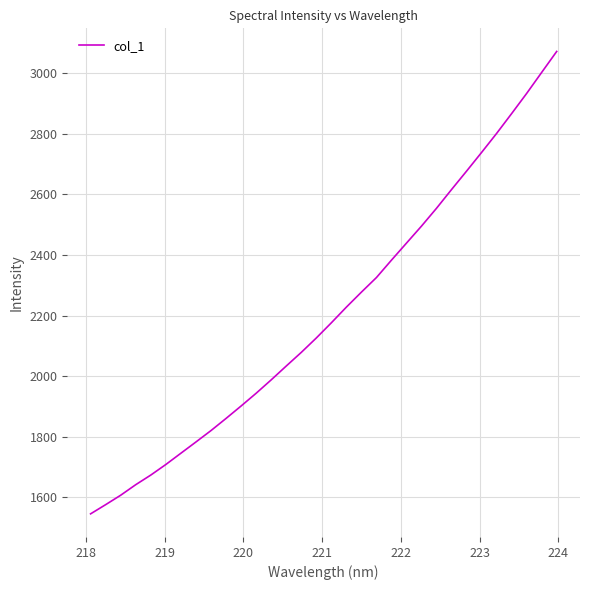

Reading right to left, transcribe all the data shown in this chart.

3072.3	3003.1	2933.7	2867.1	2801.6	2738.9	2677.2	2616.4	2554.5	2495.6	2439.4	2383.1	2325.7	2277.5	2228.0	2176.2	2126.1	2078.5	2033.5	1987.8	1943.6	1901.5	1860.5	1820.5	1782.8	1745.7	1708.5	1673.6	1641.8	1607.0	1575.8	1545.5